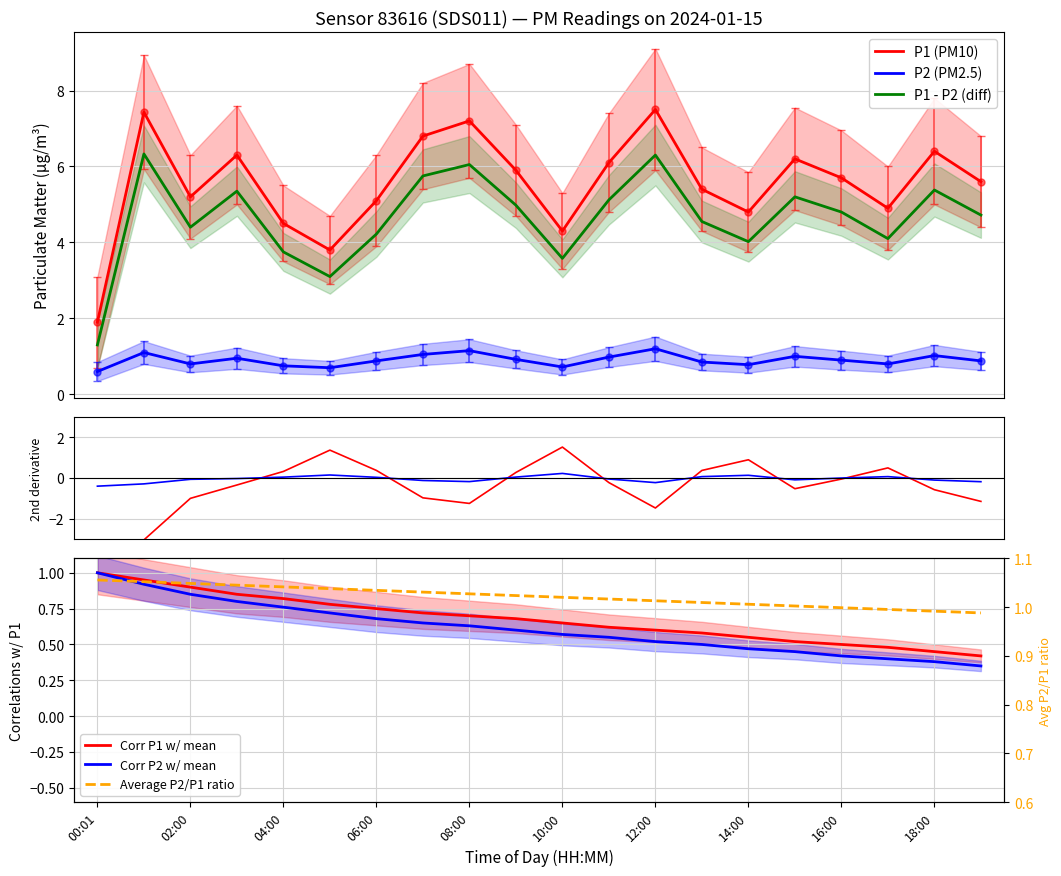

Which category has the lowest value in the P2 series?

00:01